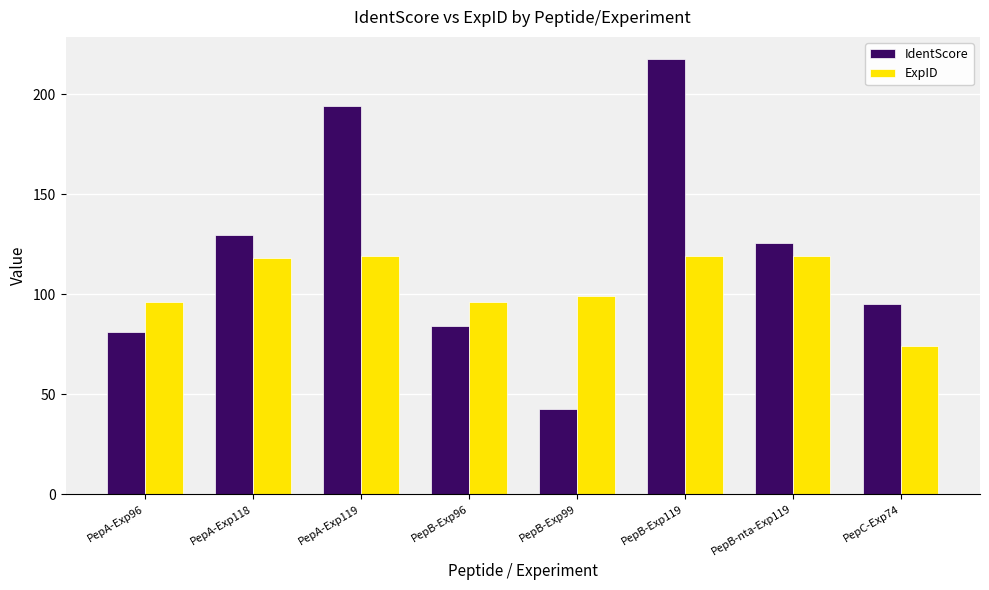

What is the label of the 3rd bar from the left?

PepA-Exp119